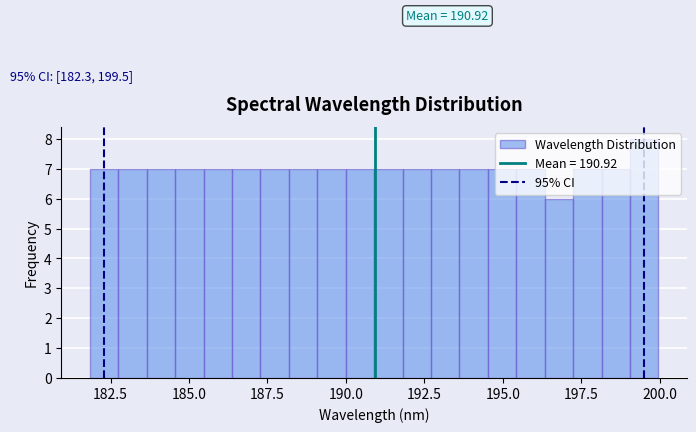

Read against the x-axis, roughly where is the centre of the tallest bar?

199.5